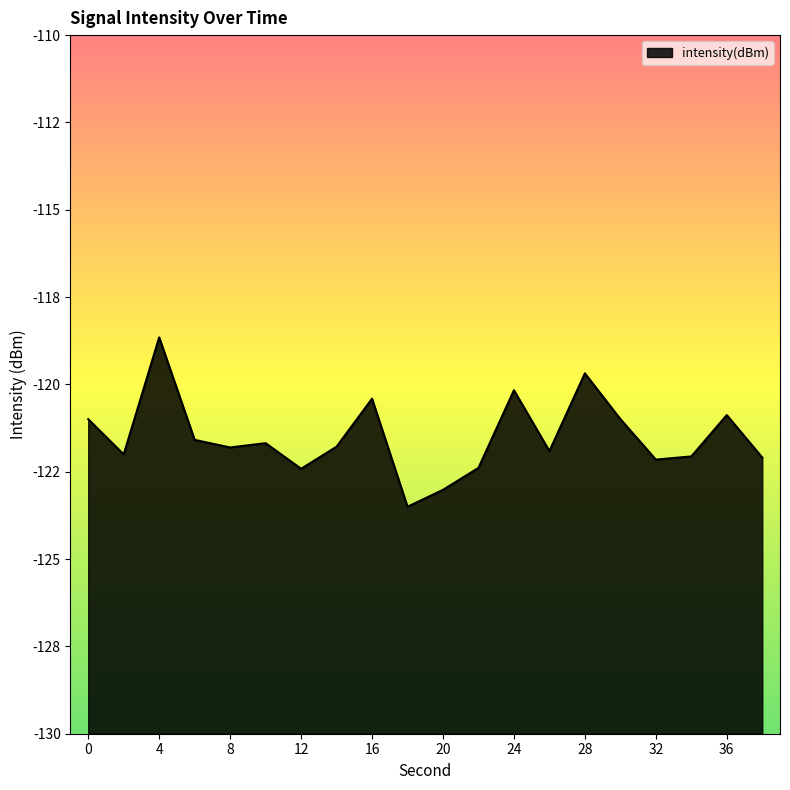

Count the number of values greater than -121.

7